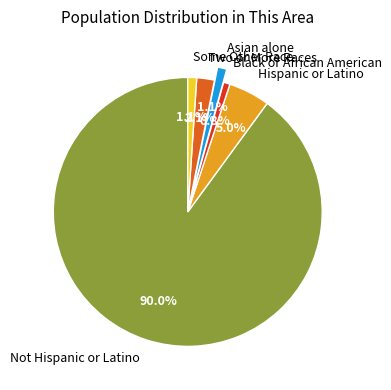

To the nearest percent, what portion does Two or More Races represent?

2%